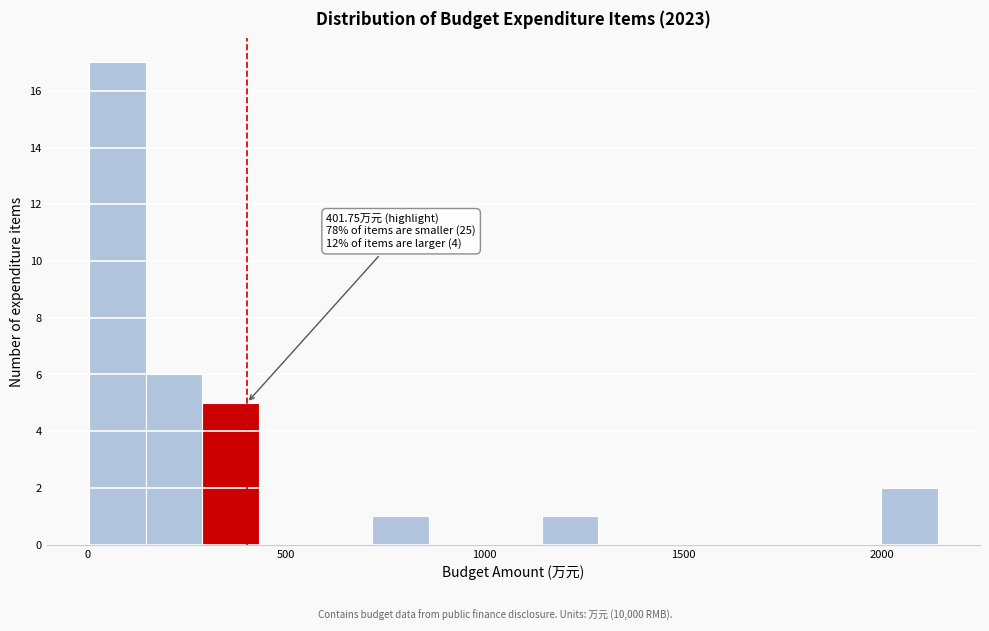

Around what value on the x-axis is the tallest bar? Give the approximate position of its centre, as read against the axis.

100